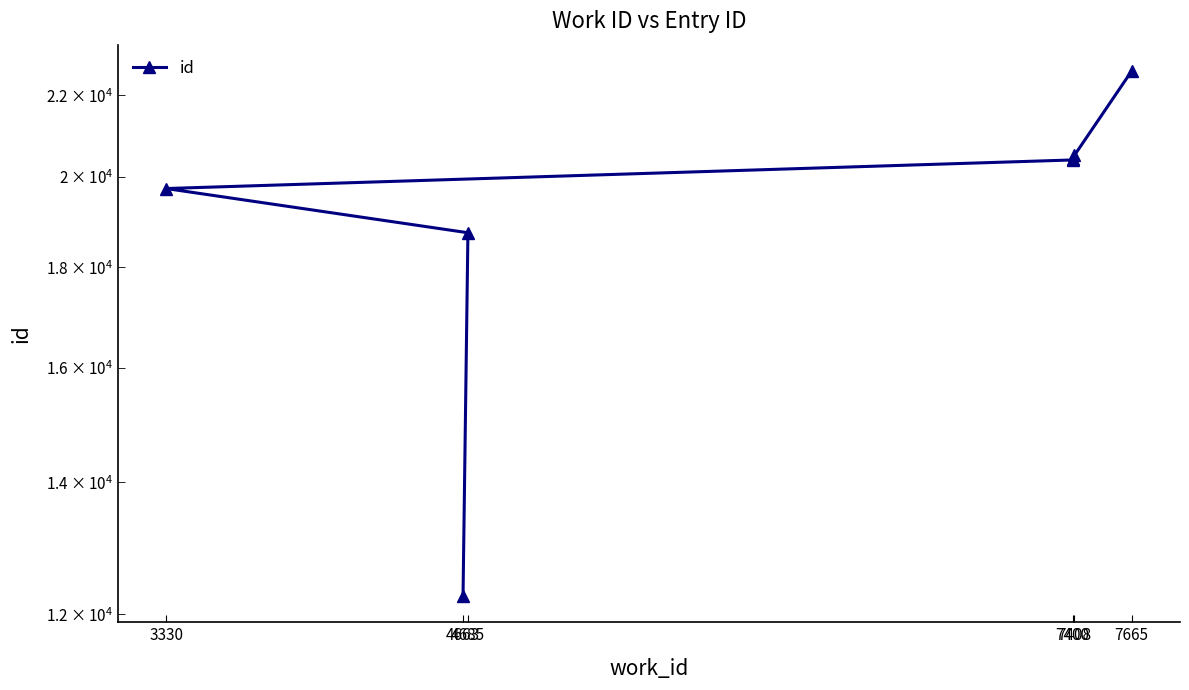

What is the label of the 3rd point from the right?

7400